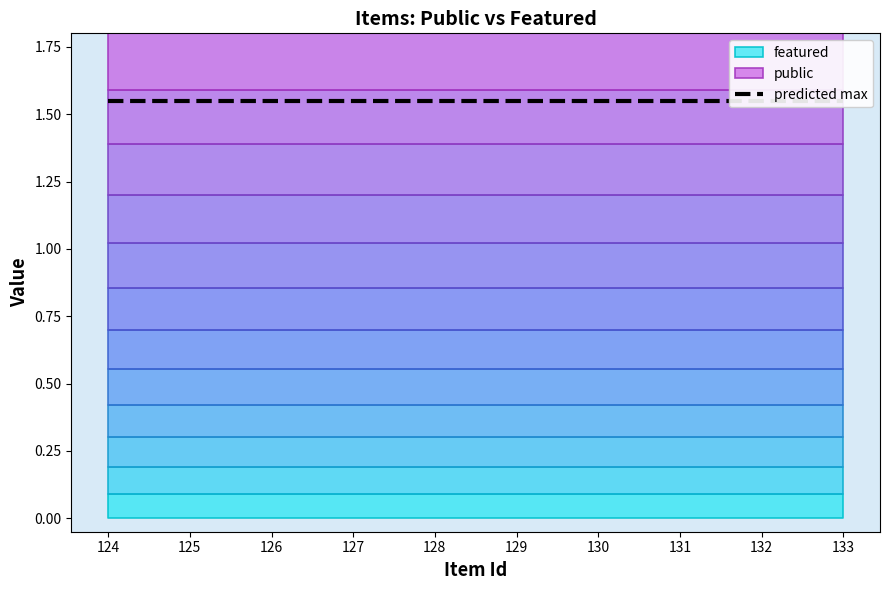

True or false: public and featured cross at least once.

False